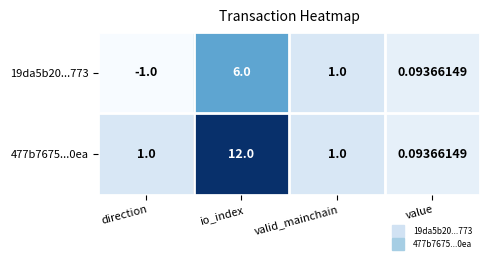

Count the number of categories in the chart.

4